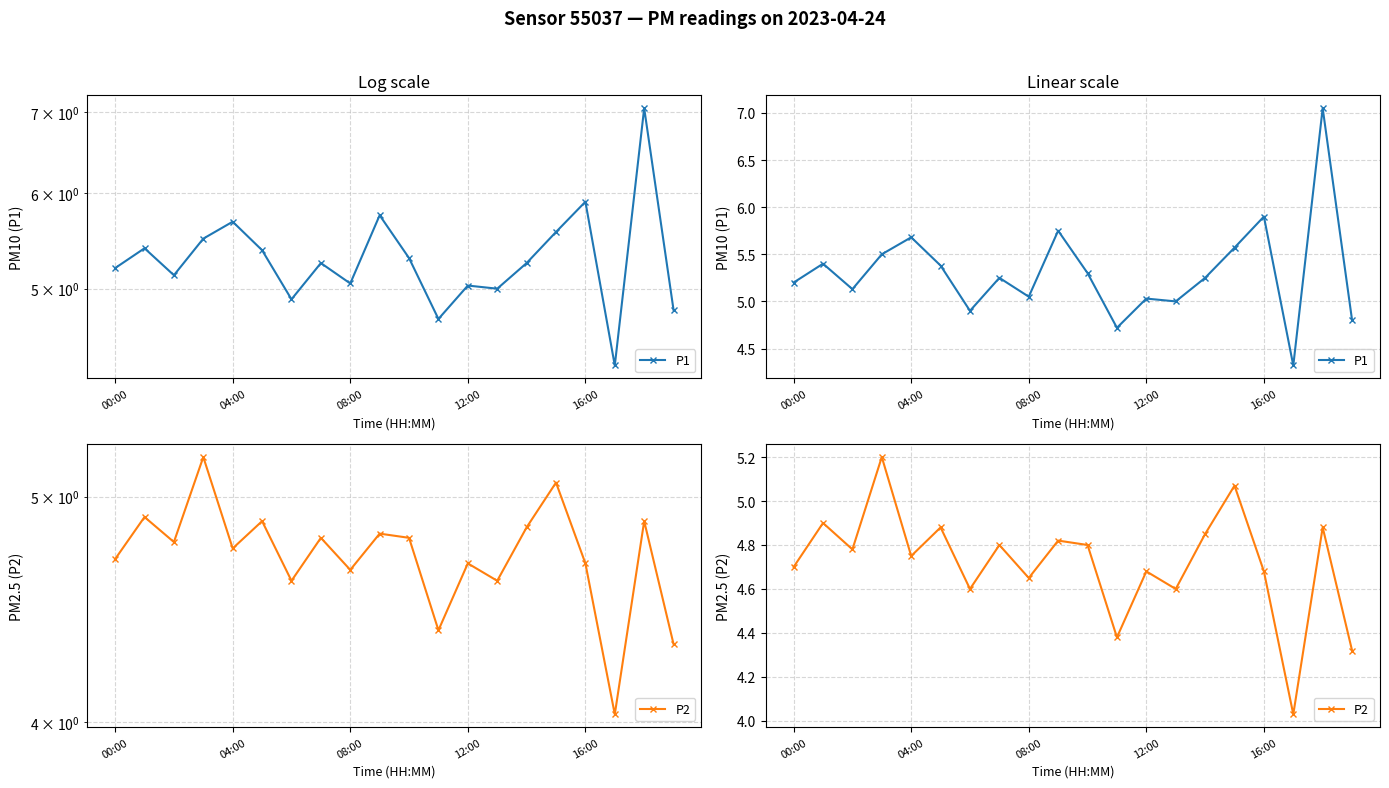

In P1, how many points are higher than both neighbors (excluding endpoints)?

7